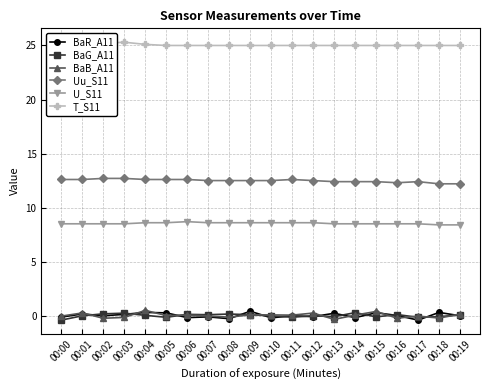

True or false: Uu_S11 and BaG_A11 intersect in this chart.

False